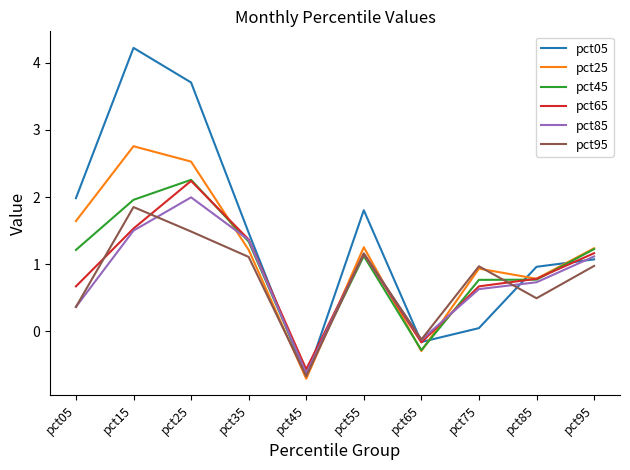

At which label is pct45 closest to 0?

pct65